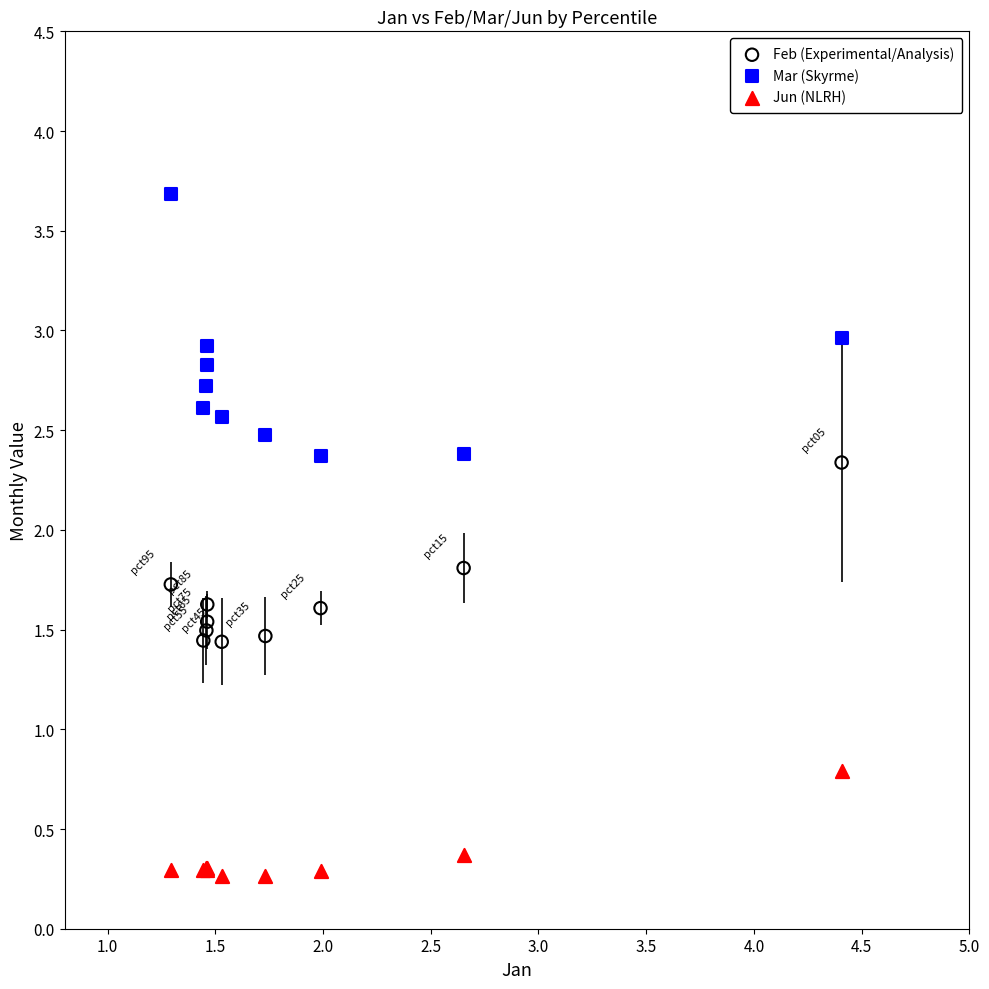

Across all series, what Y value is closest to 1?

0.8